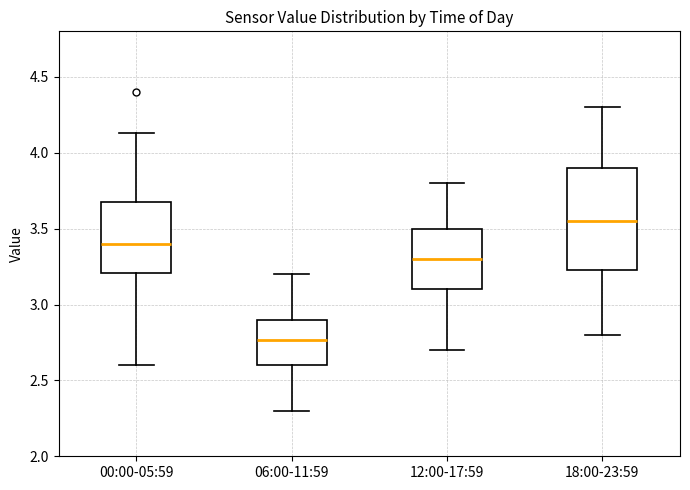

Which box has the lowest median line?

06:00-11:59